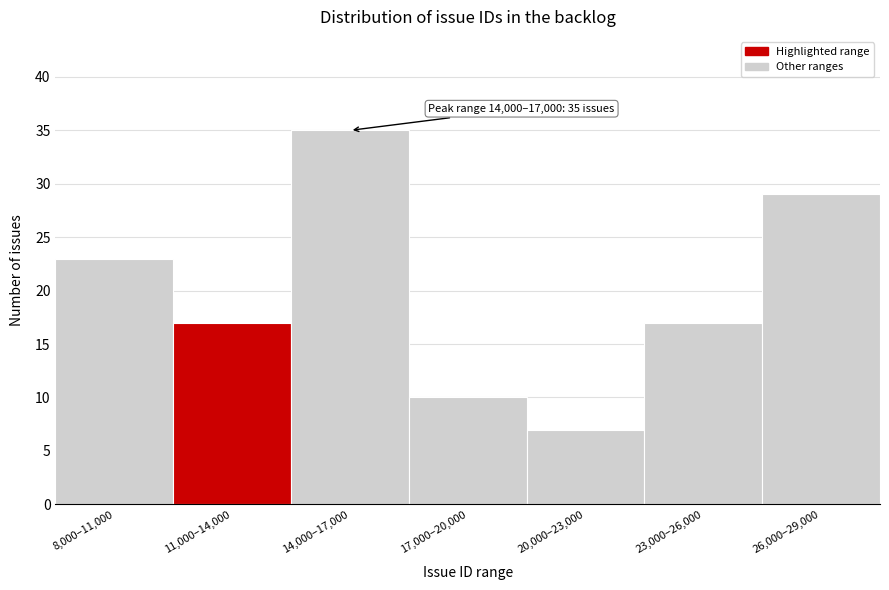

Reading right to left, list all the values displayed in this chart.

26,000–29,000=29	23,000–26,000=17	20,000–23,000=7	17,000–20,000=10	14,000–17,000=35	11,000–14,000=17	8,000–11,000=23